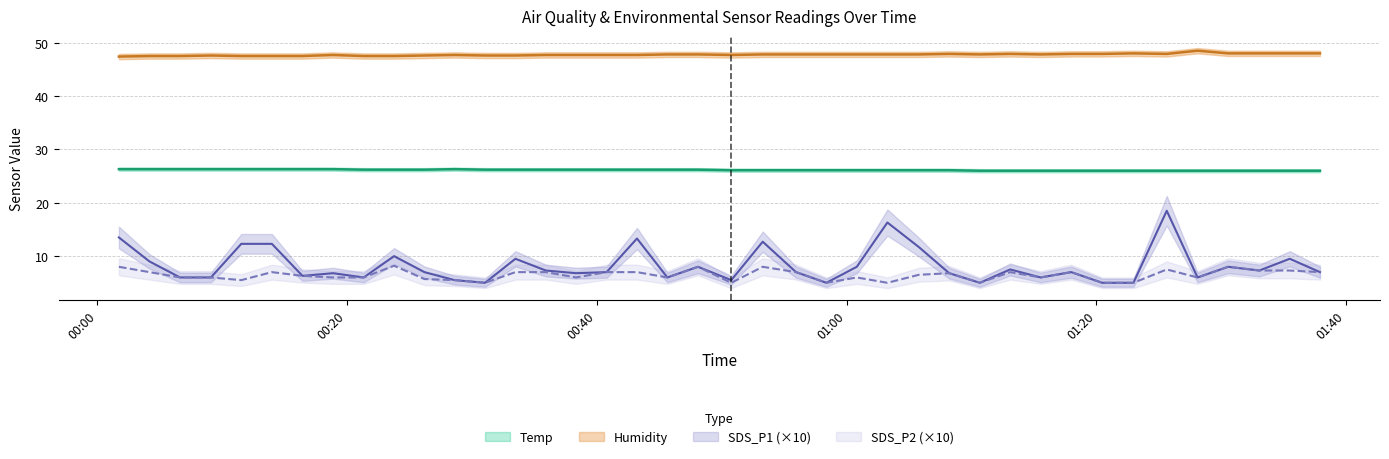

What is the sum of all Humidity values?

1910.2